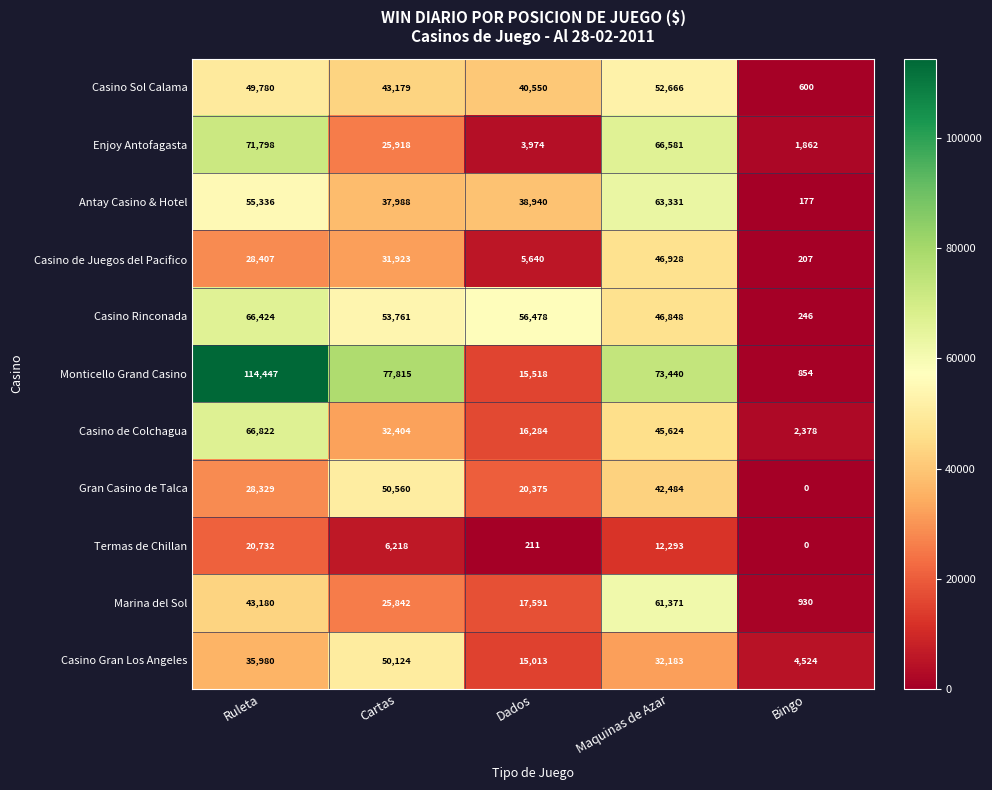

Which series changed the most between Ruleta and Dados?

Monticello Grand Casino